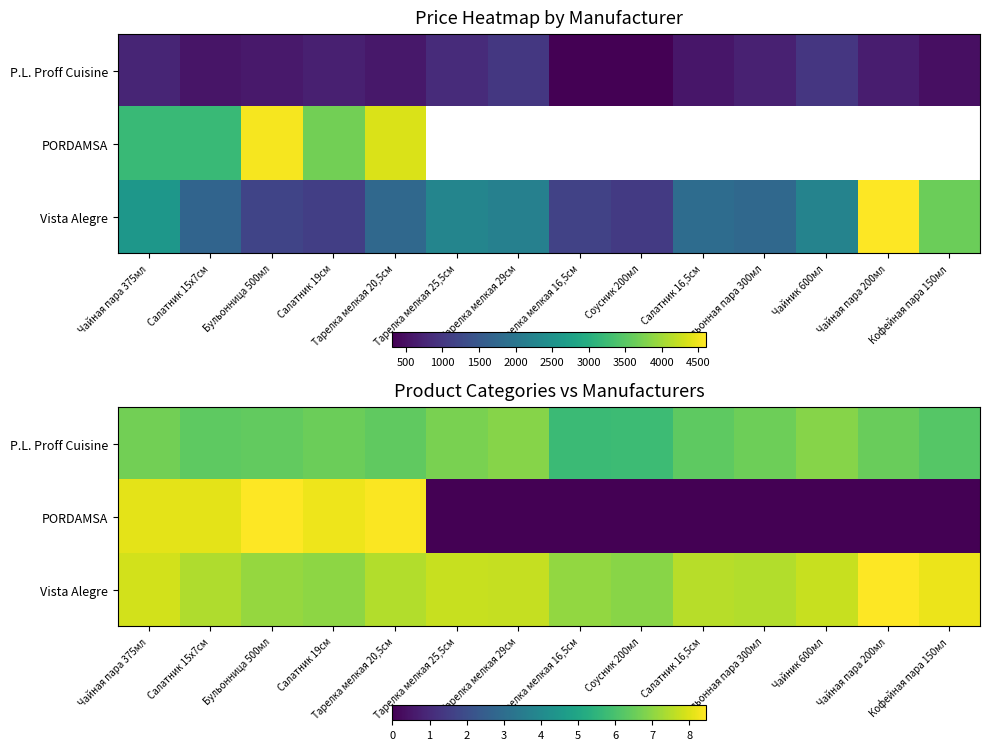

How many series are shown in this chart?

3